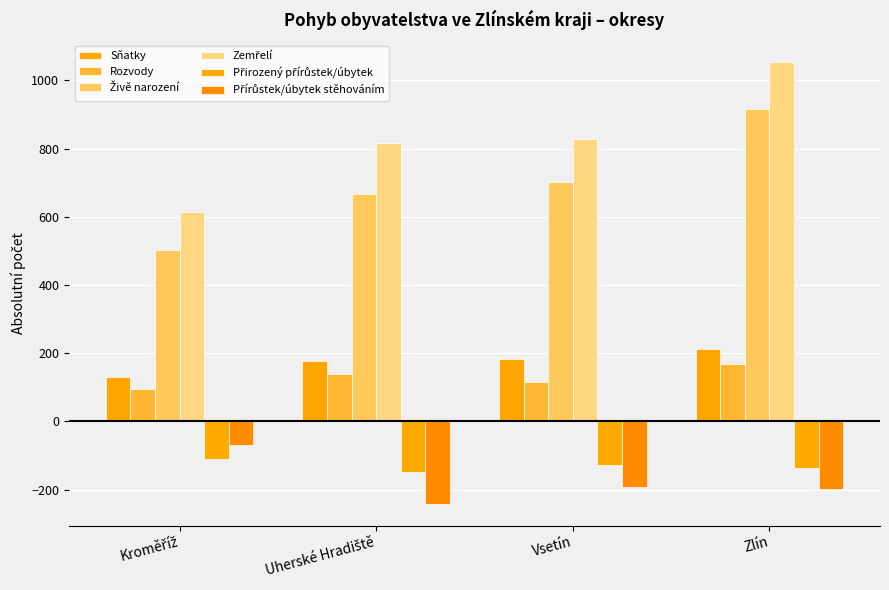

What position from the right is Vsetín?

2